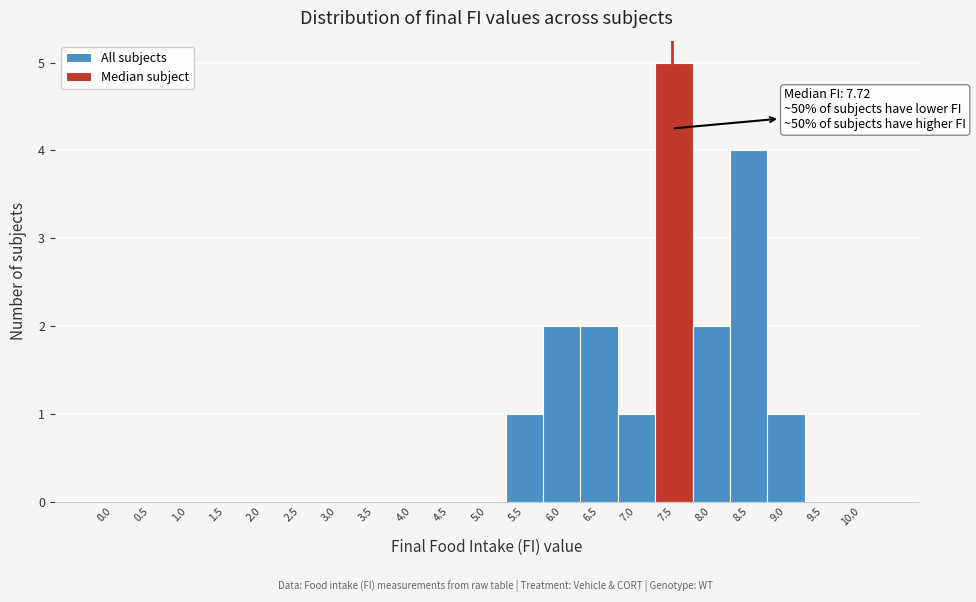

Reading left to right, list all the values displayed in this chart.

0.0=0	0.5=0	1.0=0	1.5=0	2.0=0	2.5=0	3.0=0	3.5=0	4.0=0	4.5=0	5.0=0	5.5=1	6.0=2	6.5=2	7.0=1	7.5=5	8.0=2	8.5=4	9.0=1	9.5=0	10.0=0